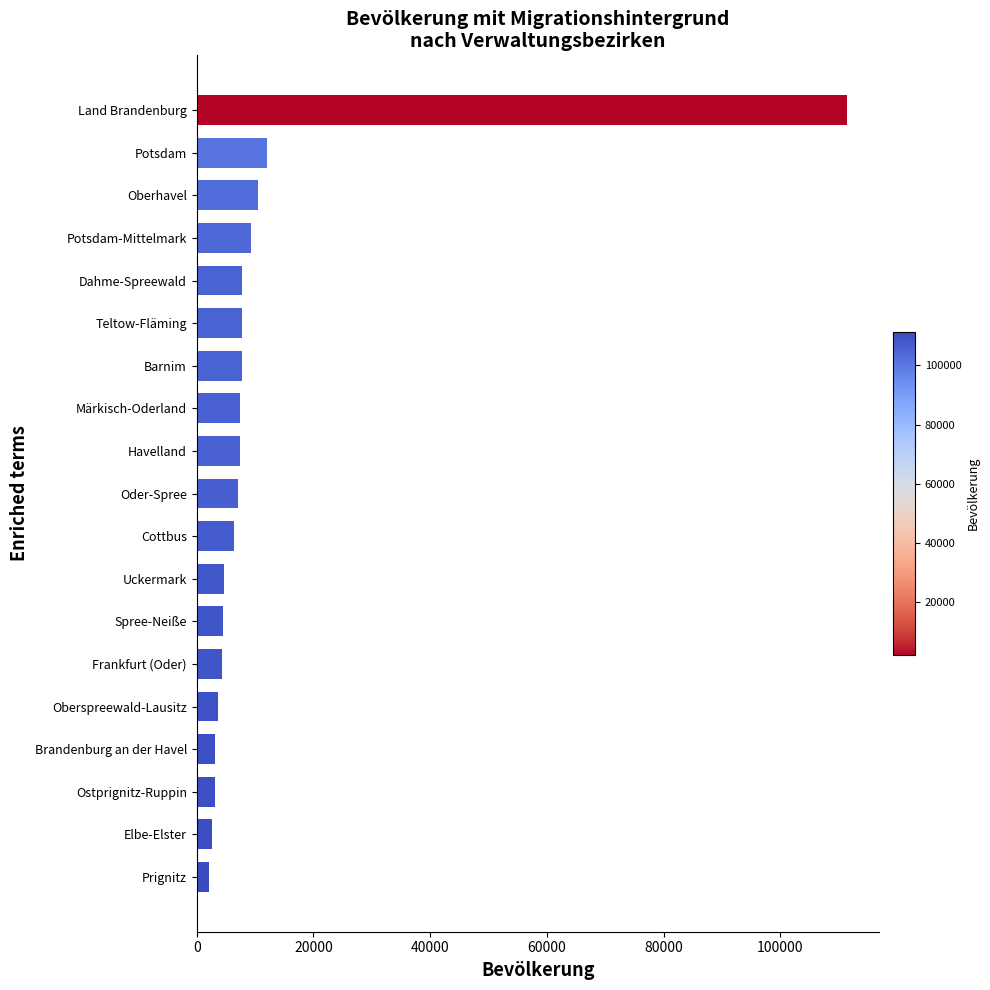

Are the bars grouped side by side (vs. stacked)?

No